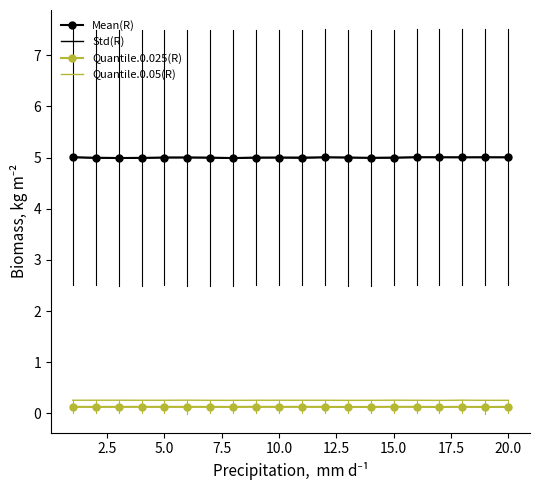

What is the lowest value of the Std(R) series?

5.0